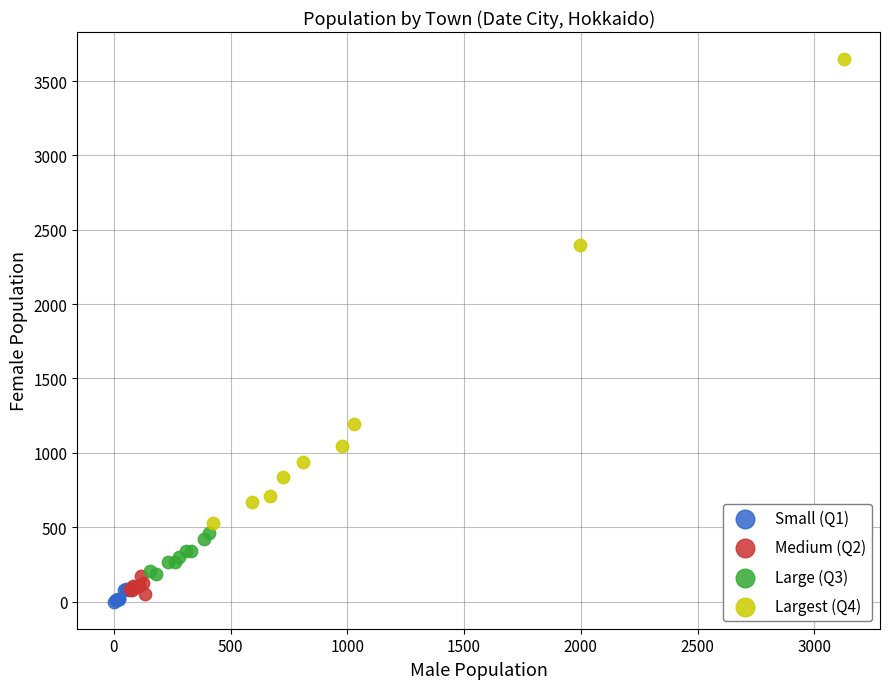

Which series contains the highest Y value?

Largest (Q4)